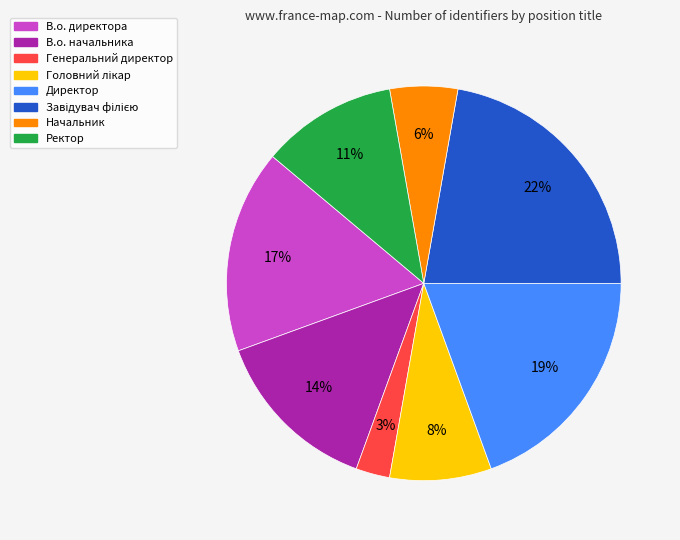

What percentage is the В.о. директора slice, to the nearest percent?

17%